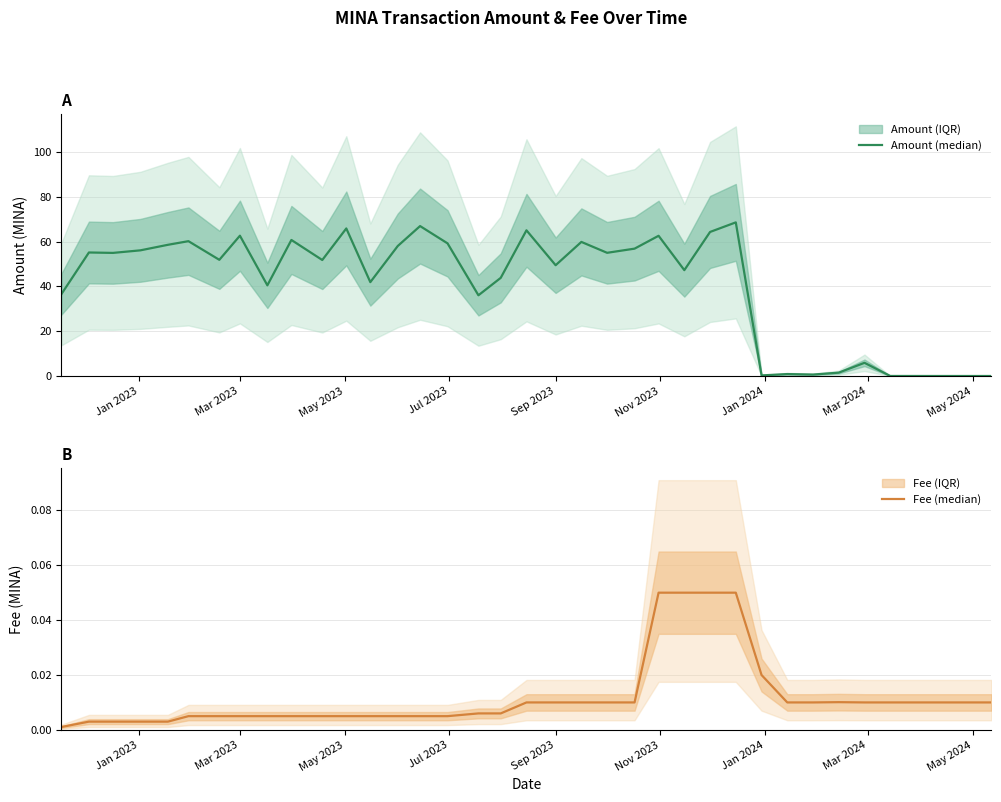

At how many categories does at least one series exceed 26?

27